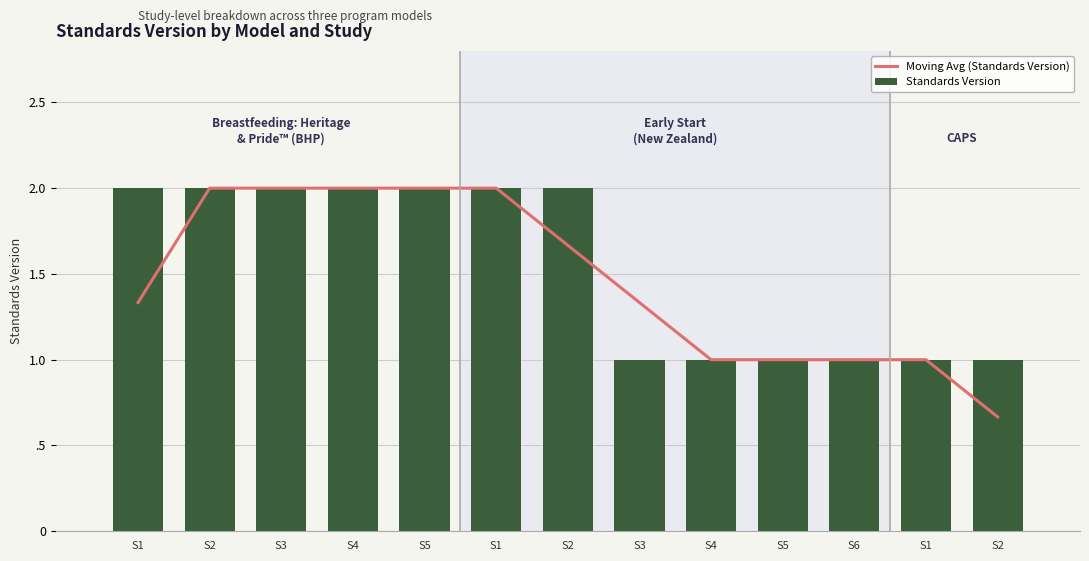

Which label corresponds to the largest value in the chart?

S2